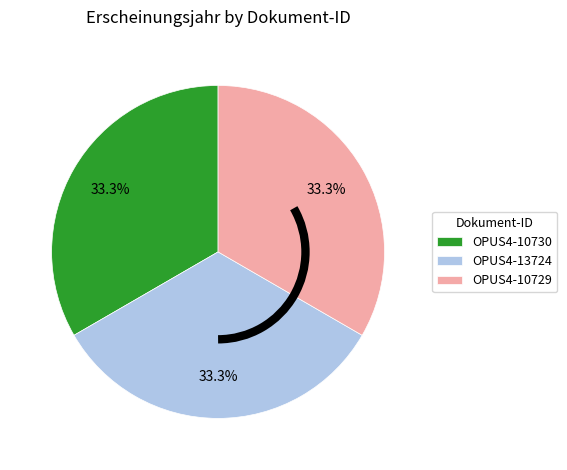

Do OPUS4-10729 and OPUS4-13724 together represent more than half of the pie?

Yes